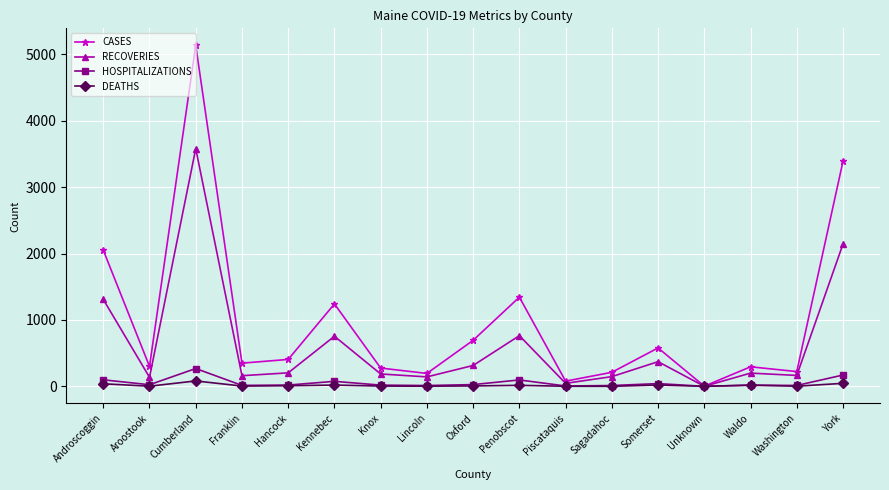

True or false: CASES has a value of 2051 at Androscoggin.

True